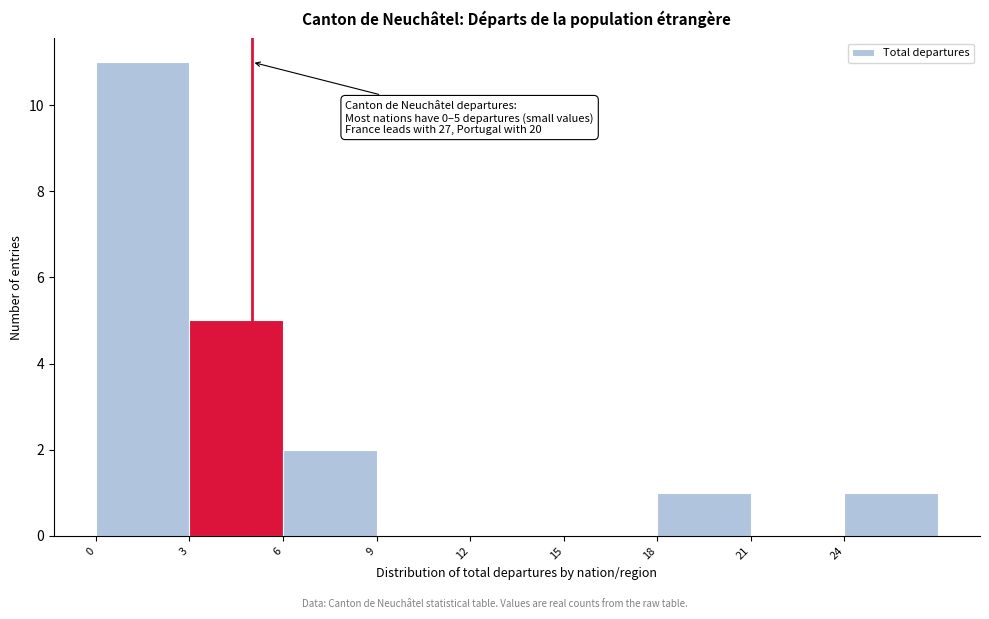

Which range on the x-axis has the tallest bar?

0 to 3